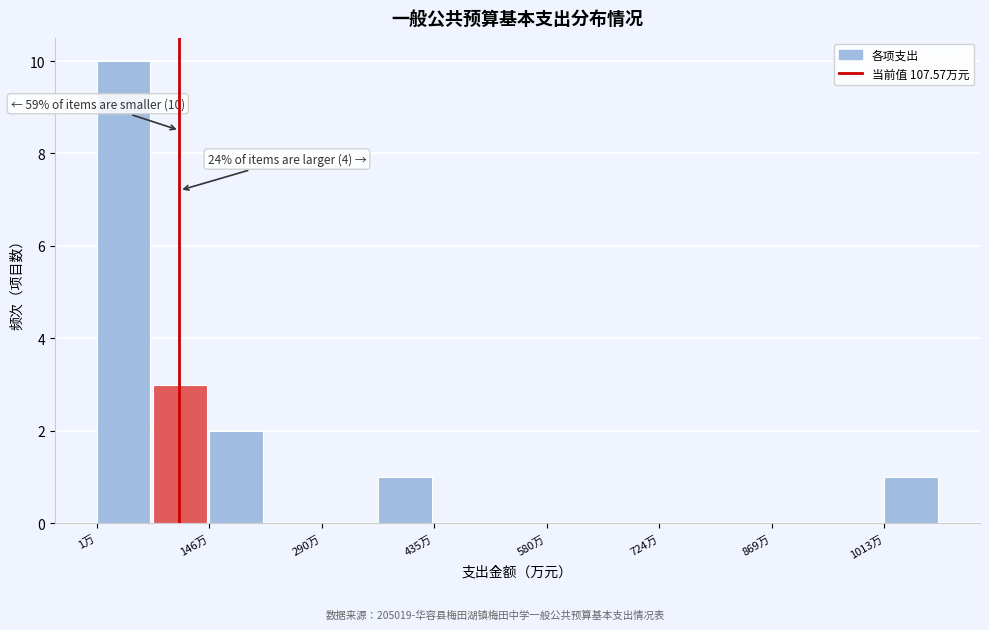

Read against the x-axis, roughly where is the centre of the tallest bar?

40